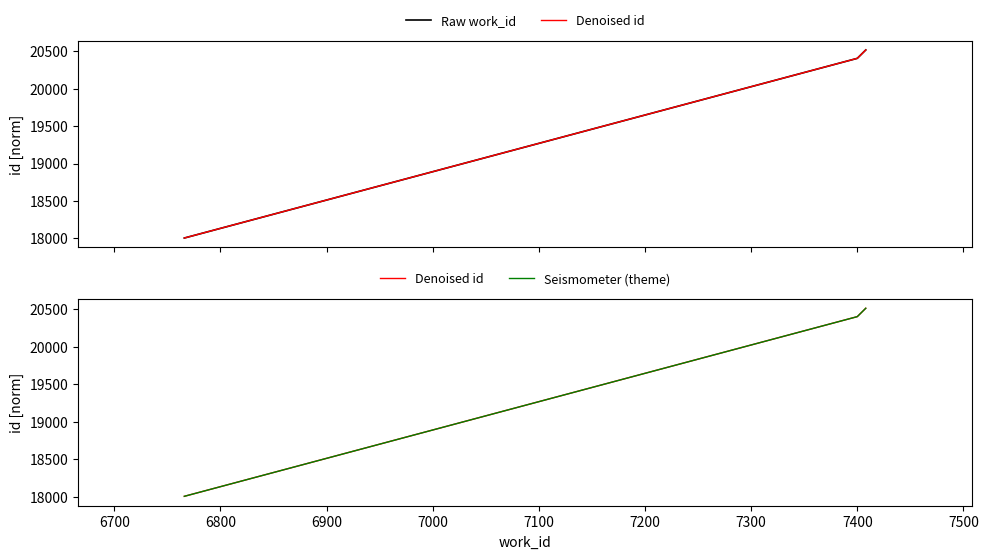

Rank the series at 6800 from lowest to highest value.

Raw work_id, Denoised id, Seismometer (theme)